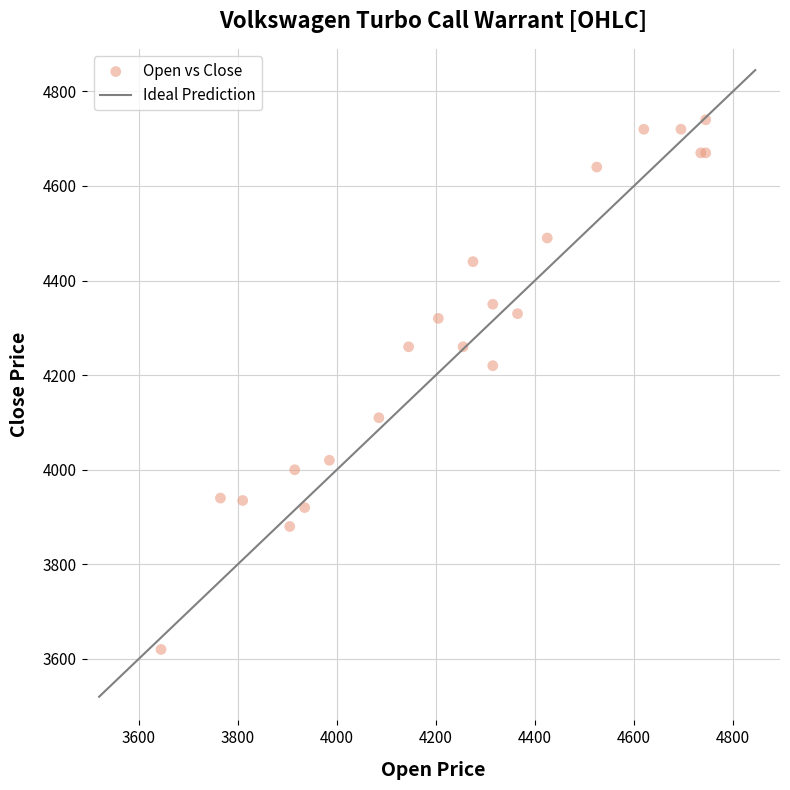

What Y value in the scatter plot is closest to 4180?

4220